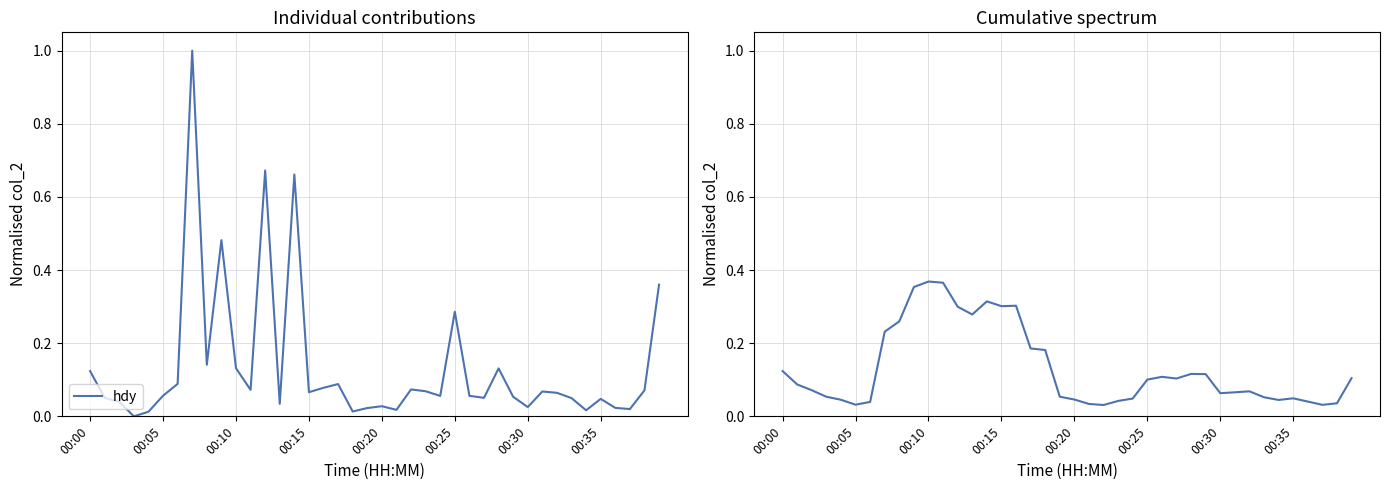

Is the value of hdy cumulative at 18 greater than the value of hdy at 14?

No